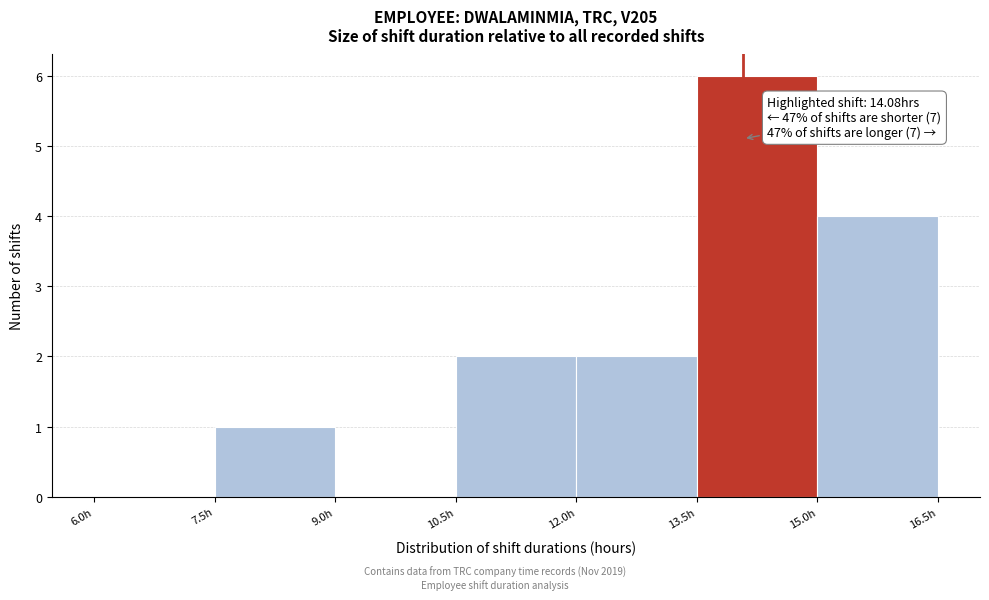

Which range on the x-axis has the tallest bar?

13.5 to 15.0